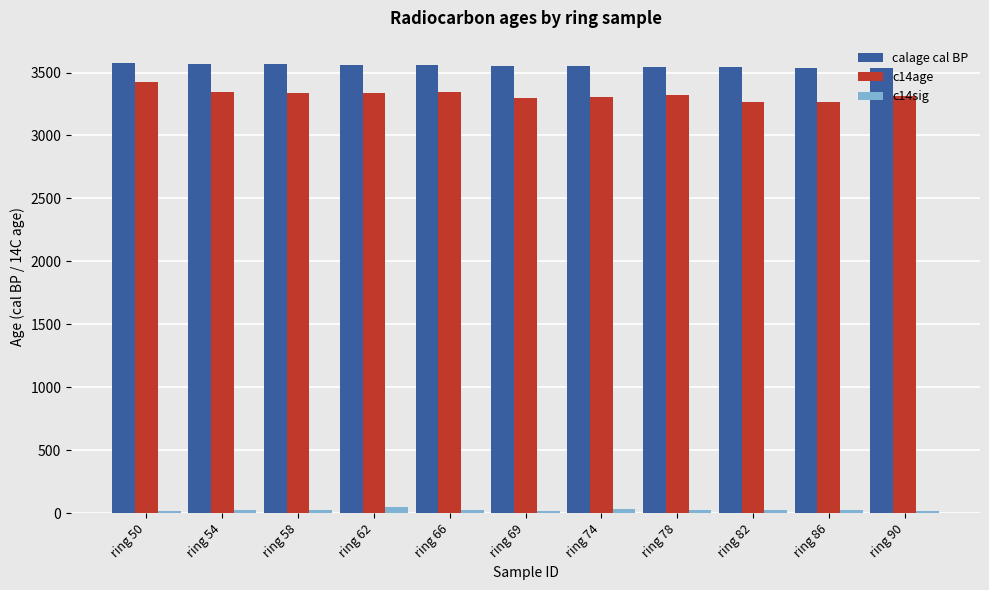

Which series has the widest spread of values?

c14age